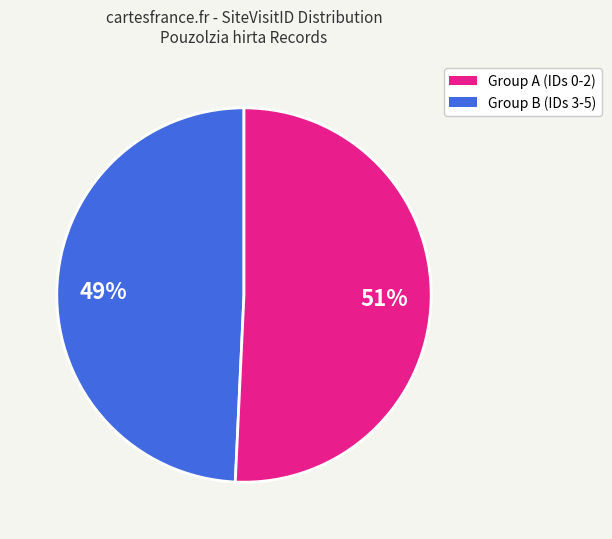

To the nearest percent, what is the average slice percentage?

50%